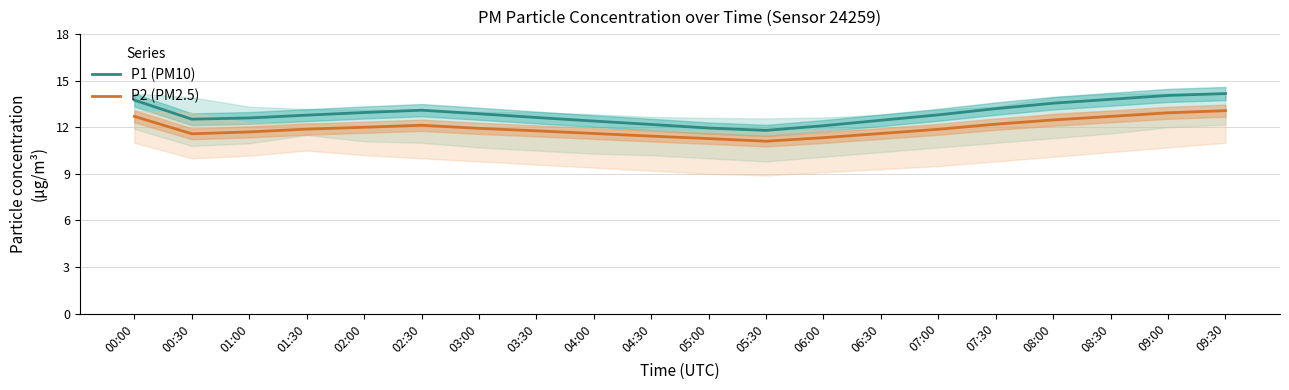

Where is the first local maximum for P1 (PM10)?

02:30